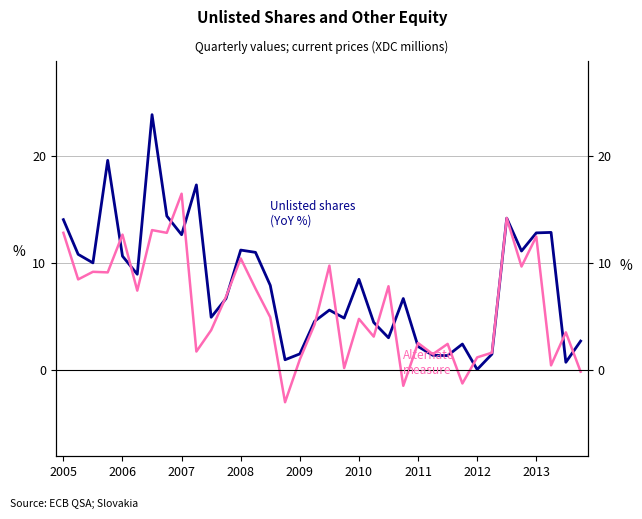

What is the label of the 2nd point from the left?

2006